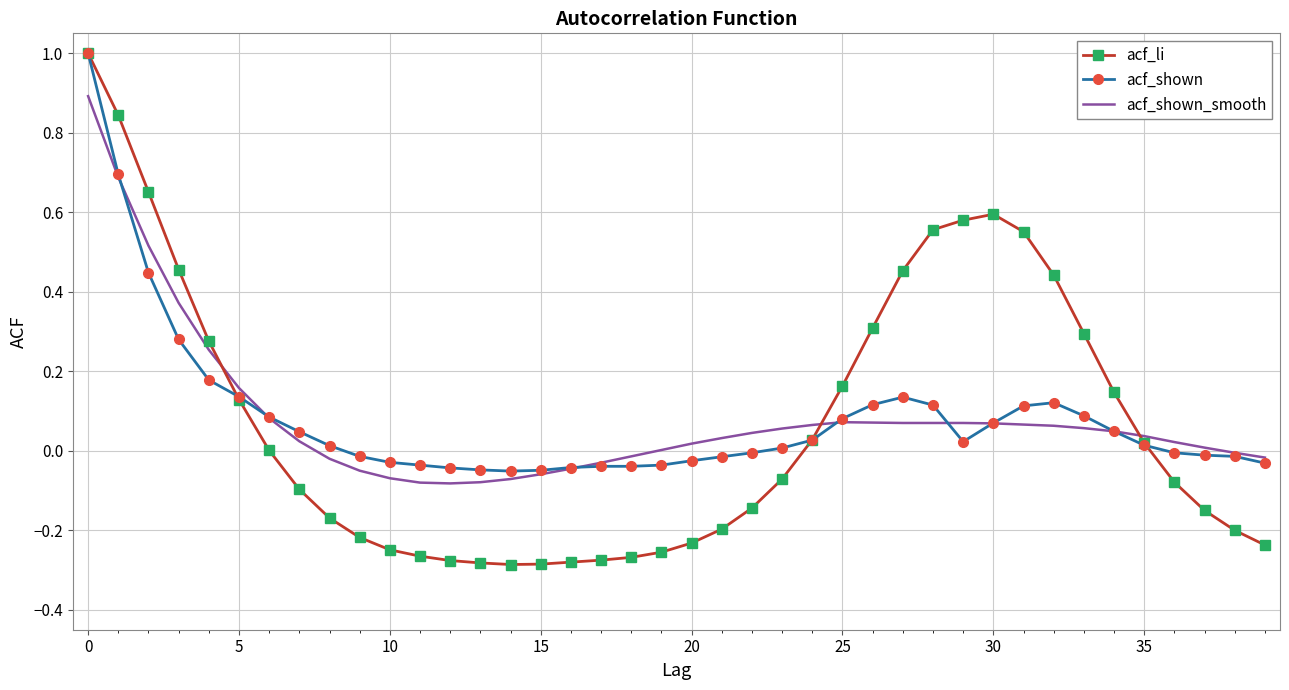

What are all the series names shown in the legend?

acf_li, acf_shown, acf_shown_smooth